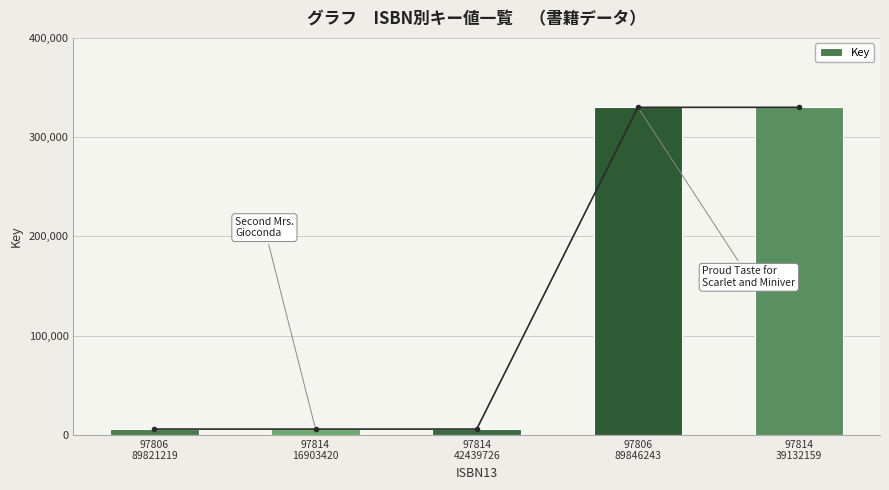

What is the difference between the maximum and minimum values?

324100